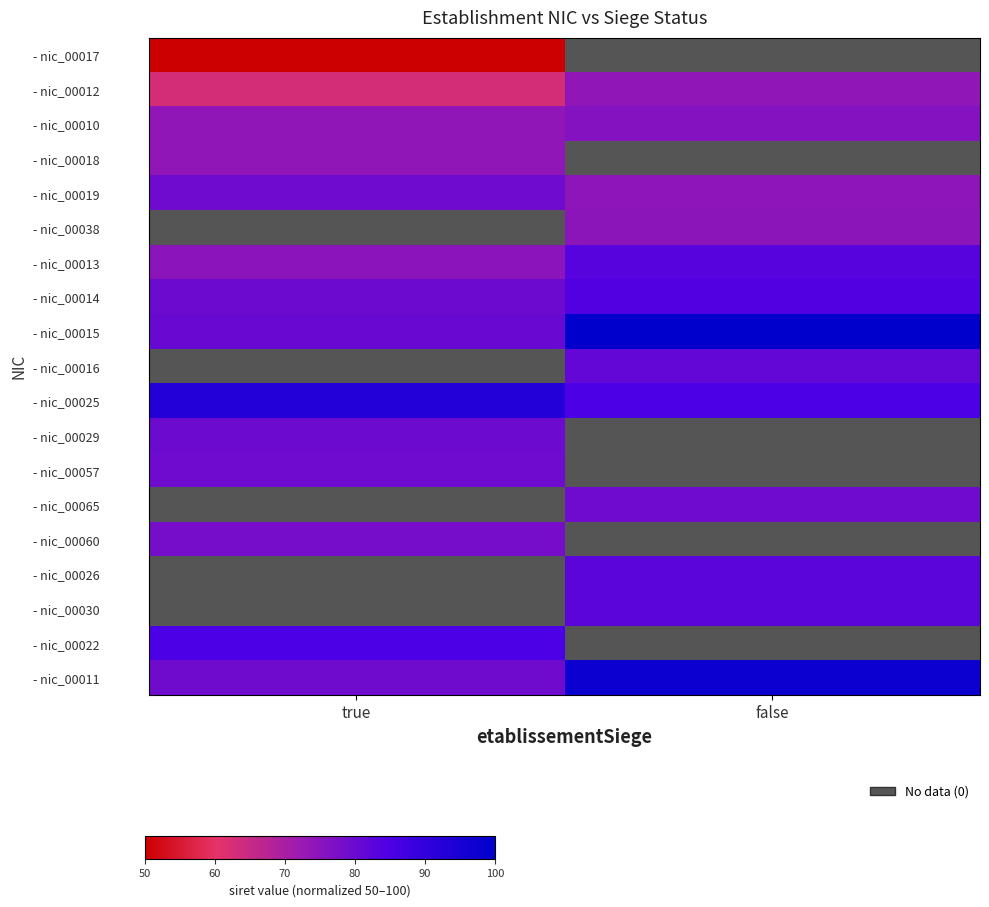

Rank the categories by - nic_00022 value from highest to lowest.

true, false